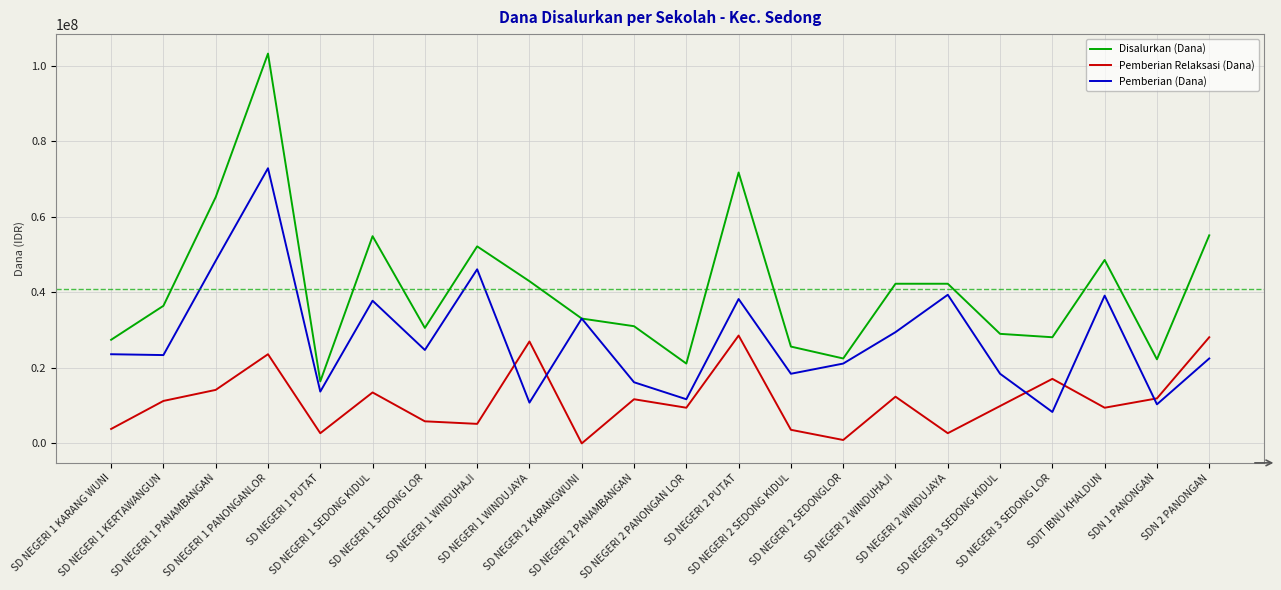

Does the chart display data point markers on the line(s)?

No